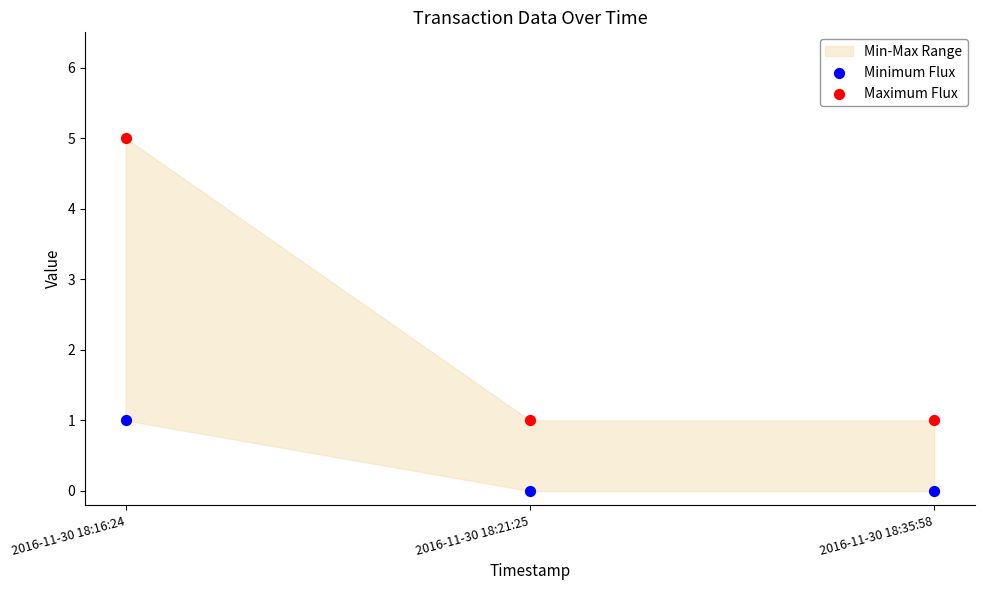

Which series contains the highest Y value?

Maximum Flux